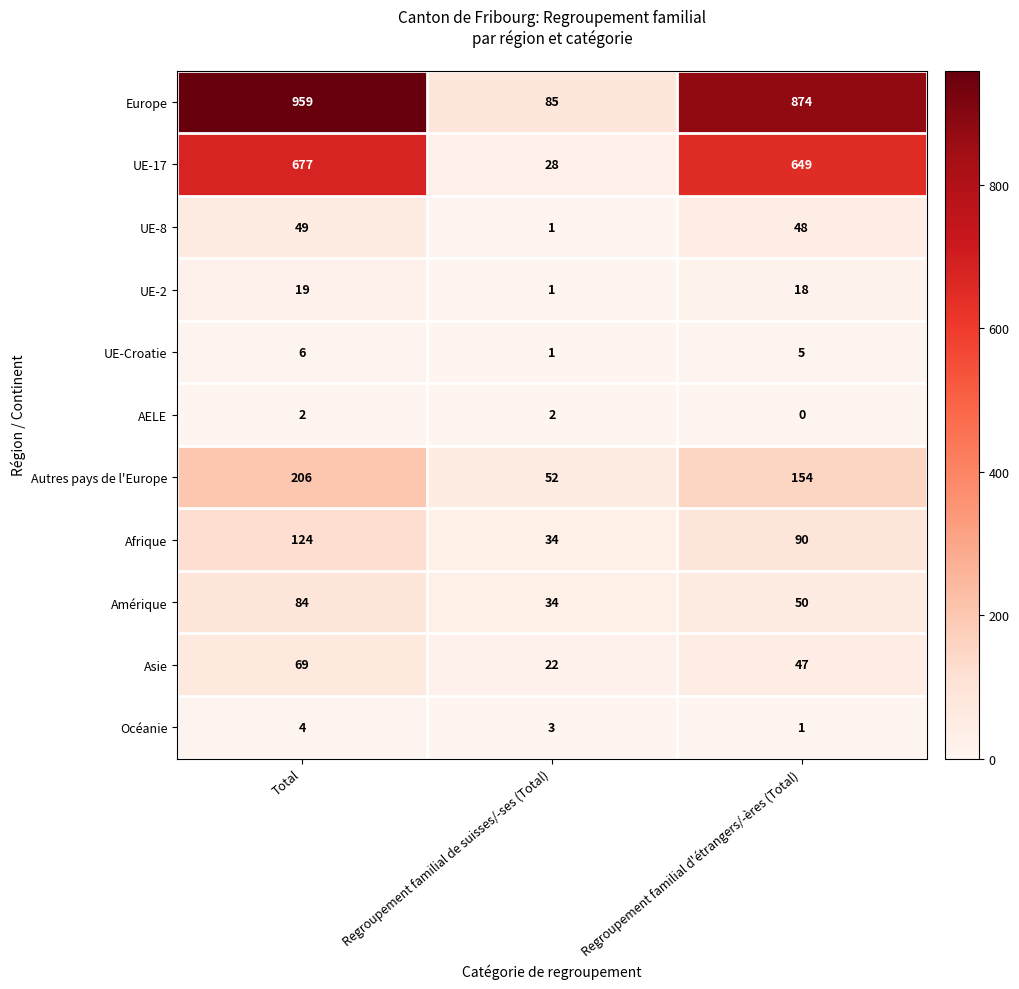

Which category has the highest value across all series?

Total